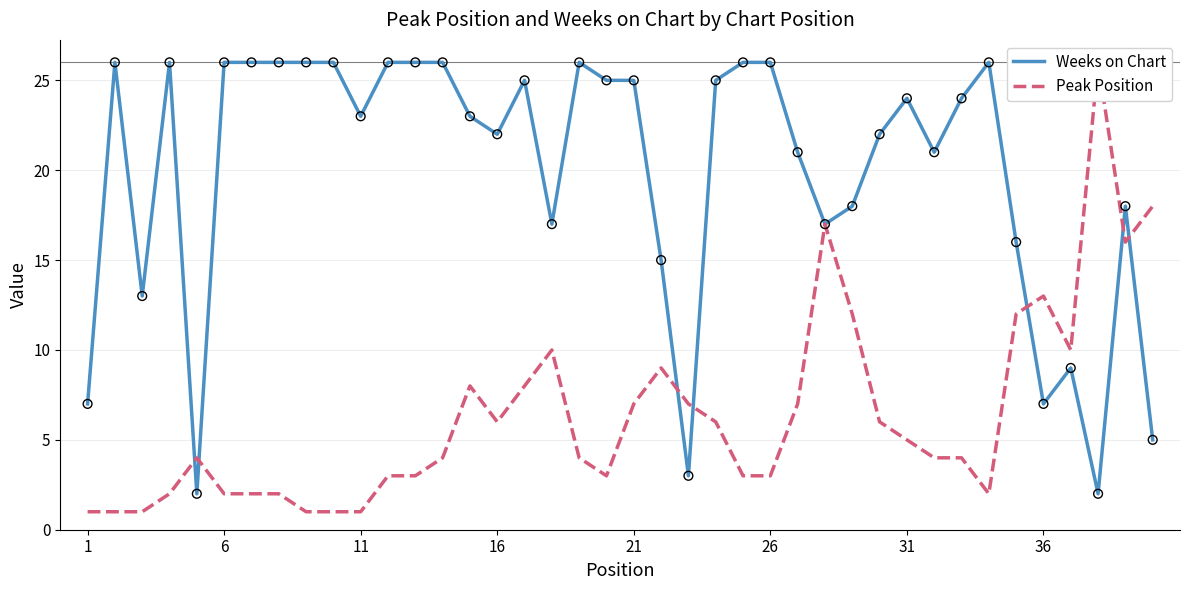

At how many categories does at least one series exceed 12?

36